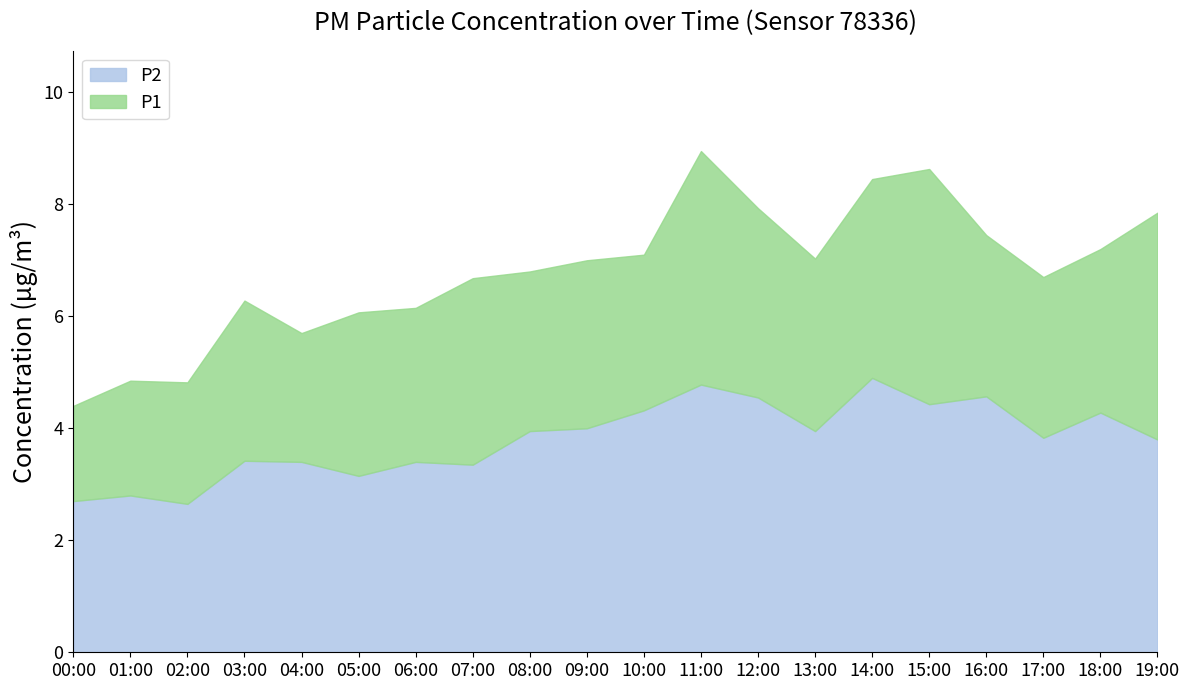

How many values in the P1 series exceed 7?

9